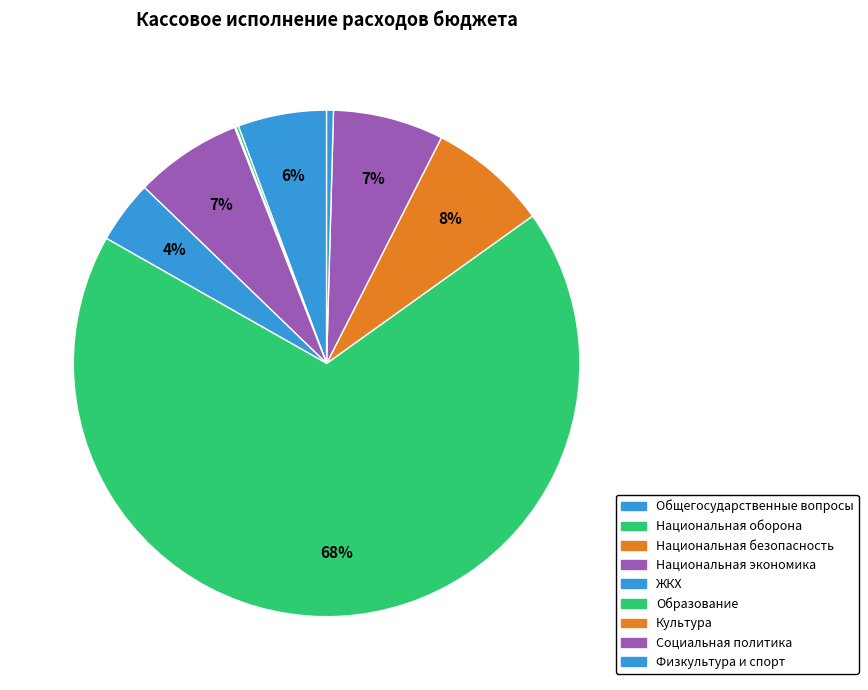

Is there any slice that represents more than half of the pie?

Yes